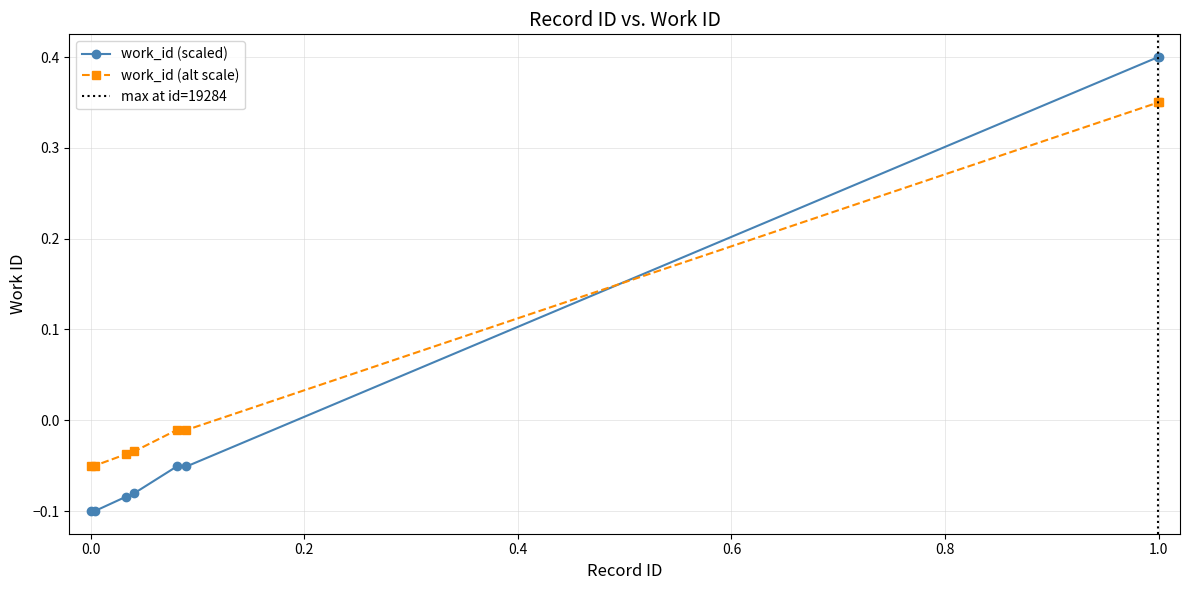

What is the value of the id point at the 2nd from the left?

-0.1